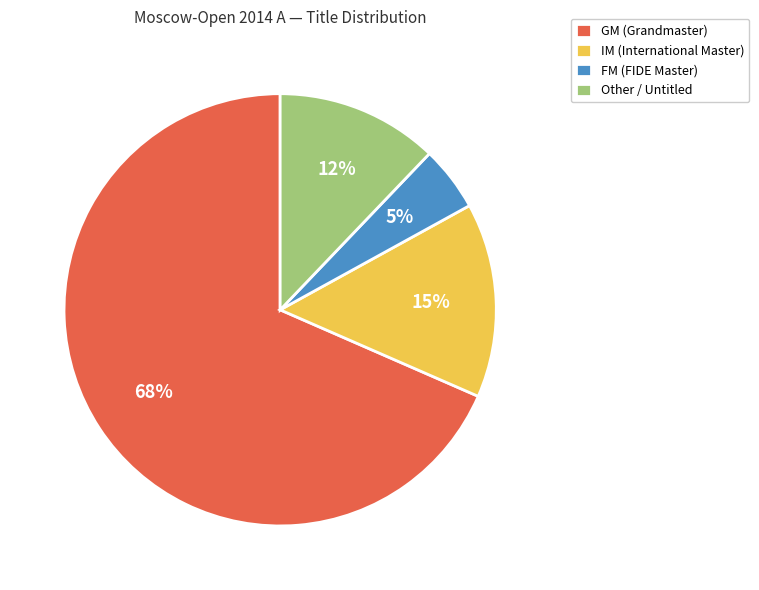

Which slice is the largest?

GM (Grandmaster)